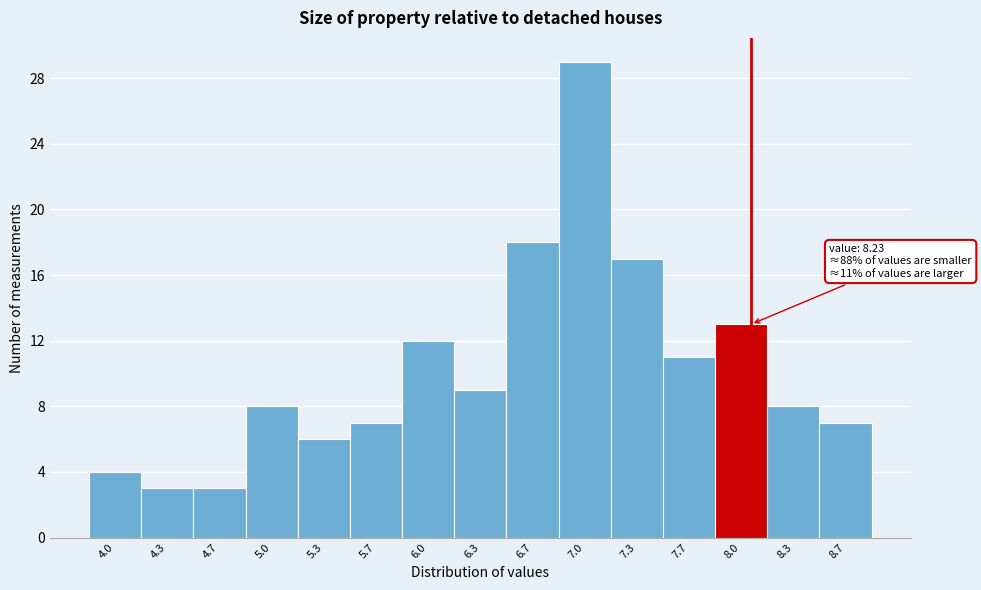

Reading left to right, extract all data points from this chart.

4.0=4	4.3=3	4.7=3	5.0=8	5.3=6	5.7=7	6.0=12	6.3=9	6.7=18	7.0=29	7.3=17	7.7=11	8.0=13	8.3=8	8.7=7